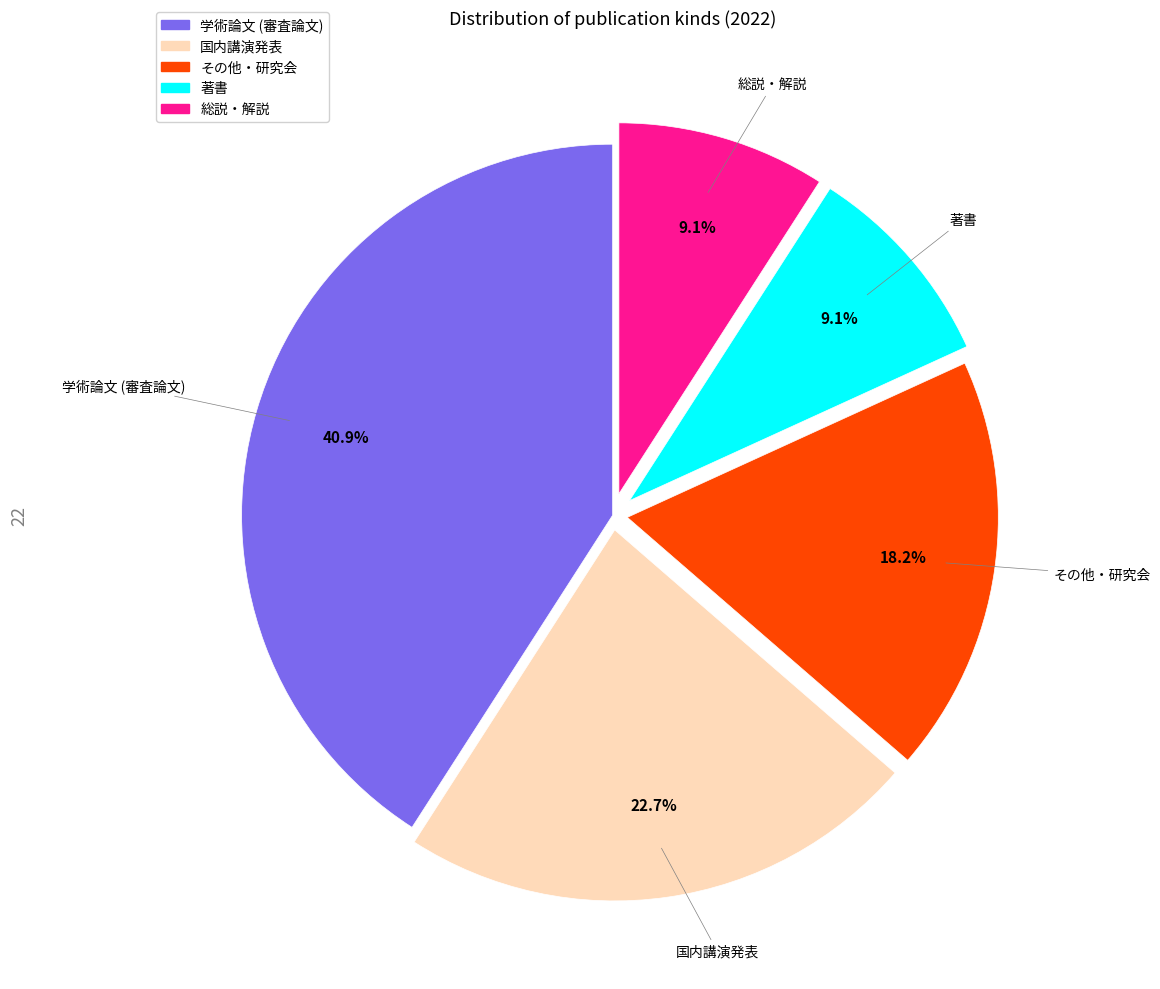

To the nearest percent, what is the average slice percentage?

20%